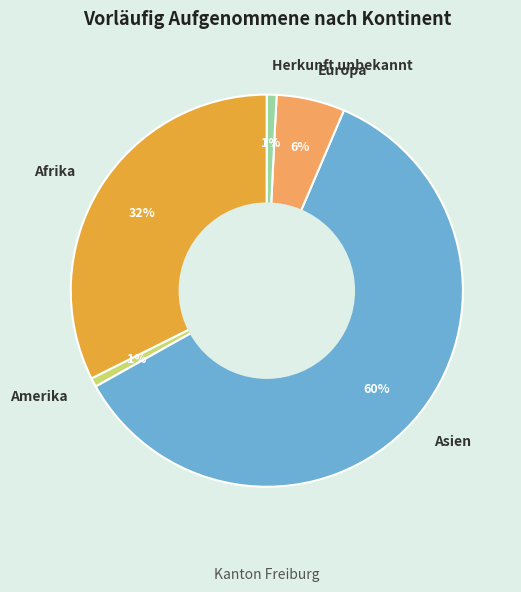

What is the largest slice in the pie chart?

Asien